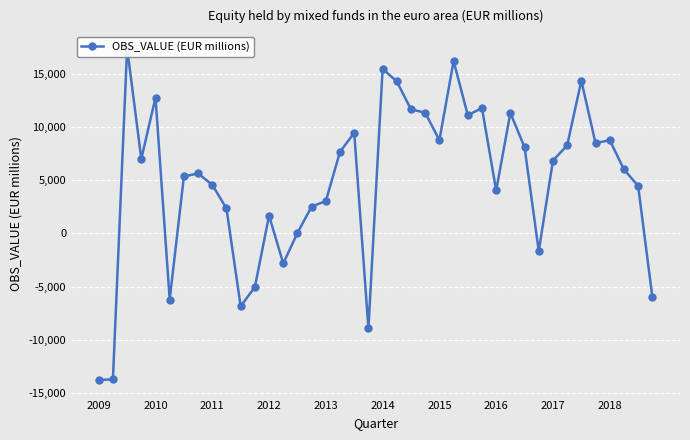

The value at 25 is 16226.2. True or false?

True